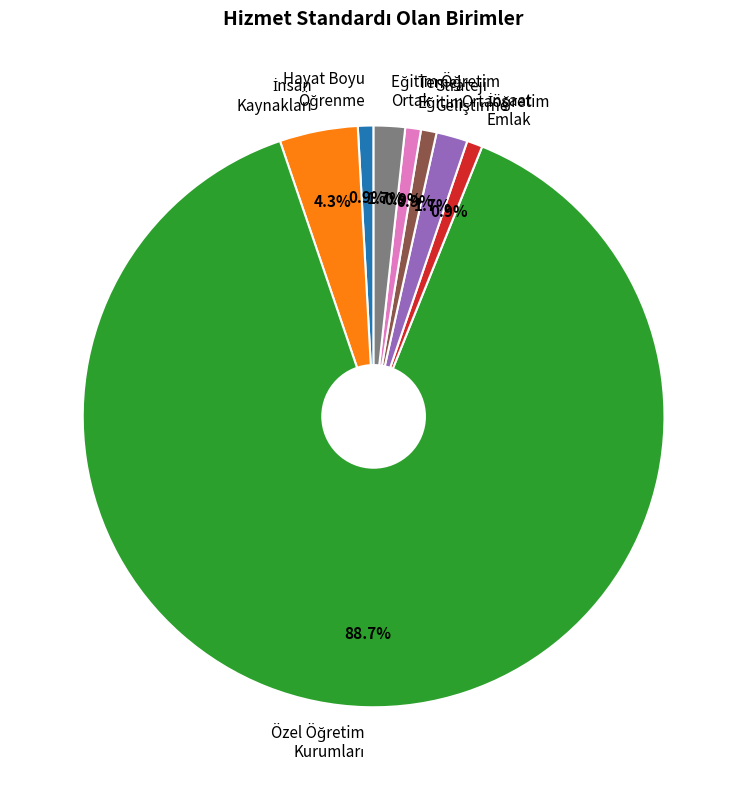

Is there a majority slice in this chart?

Yes